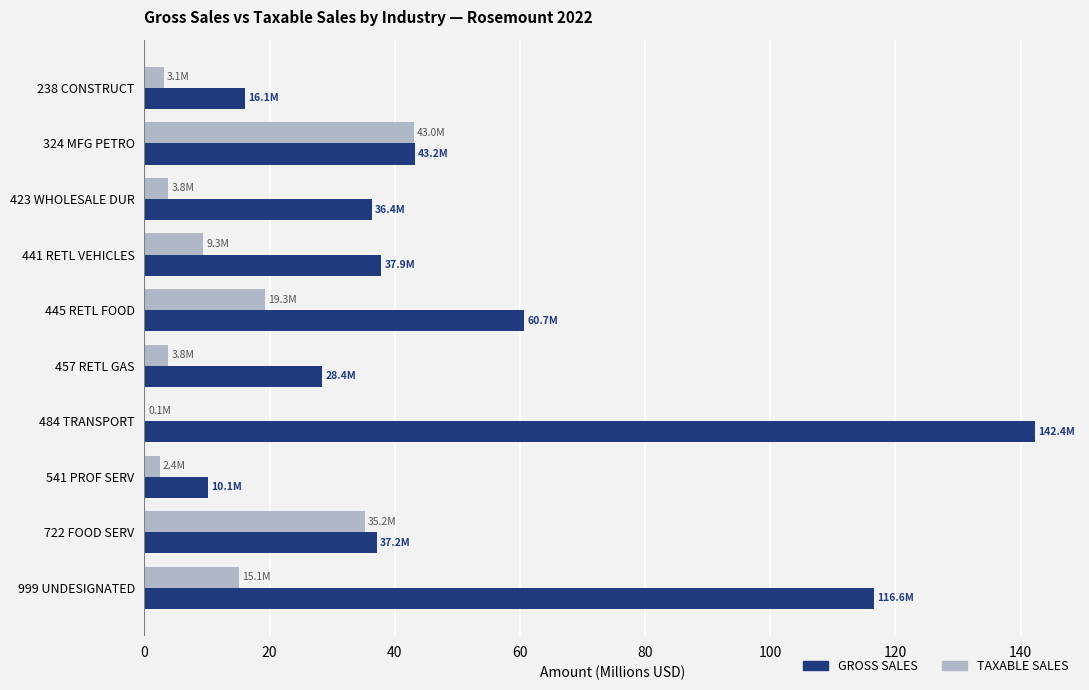

Which series has the largest range (max minus min)?

GROSS SALES